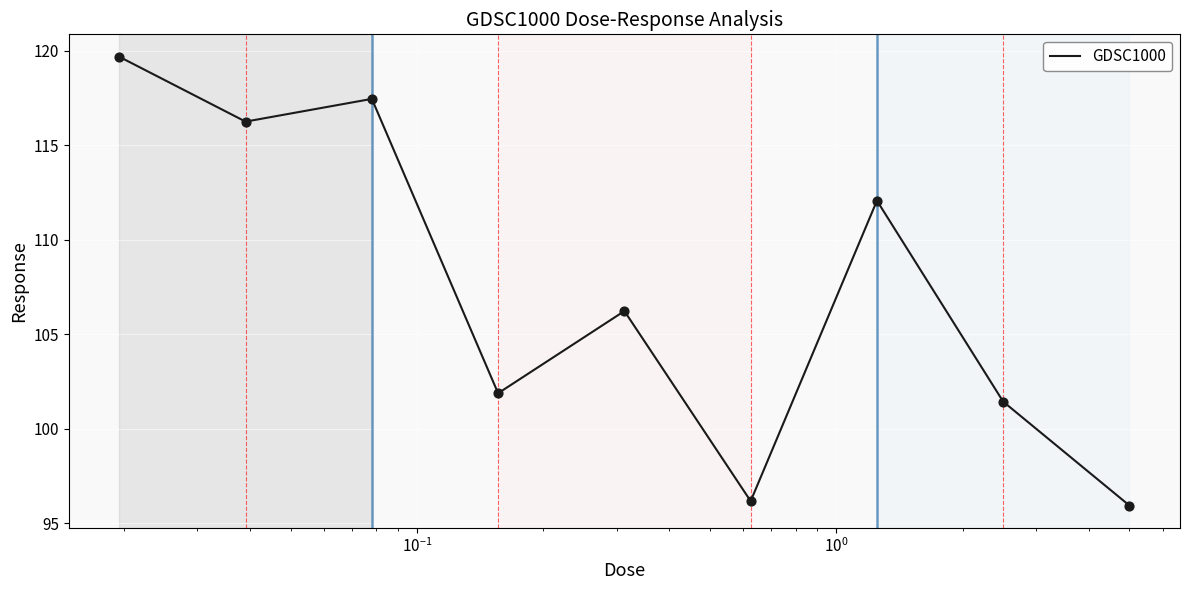

What is the smallest value displayed?

95.9